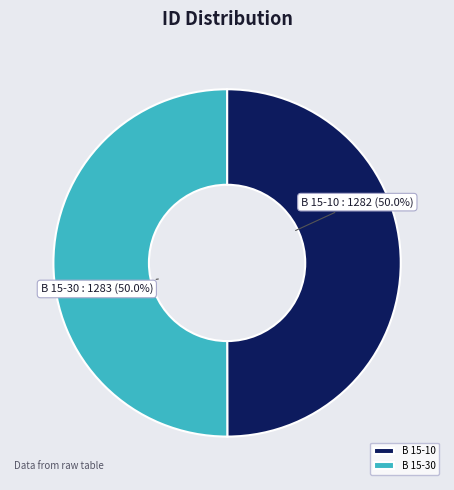

What is the ratio of the value at B 15-10 to the value at B 15-30?

1.0